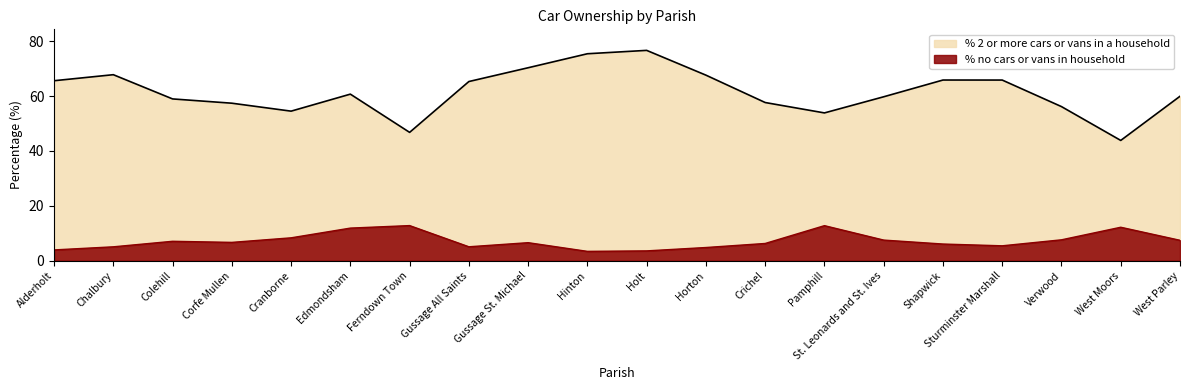

True or false: % 2 or more cars or vans in a household has more than 1 points higher than both neighbors.

True